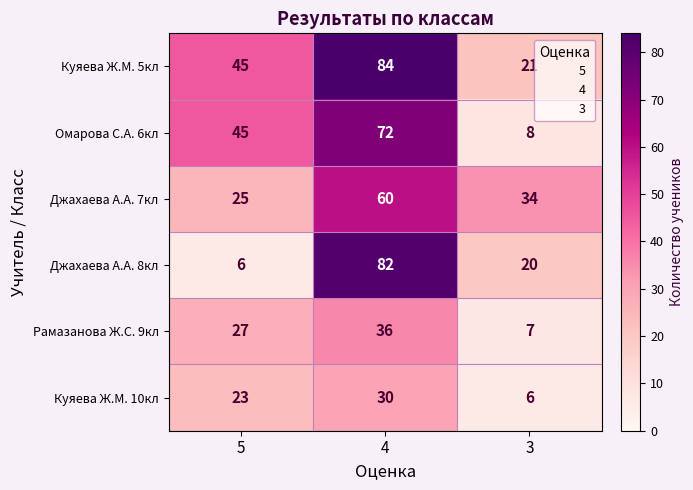

How many Куяева Ж.М. 10кл values are between 6 and 30?

3